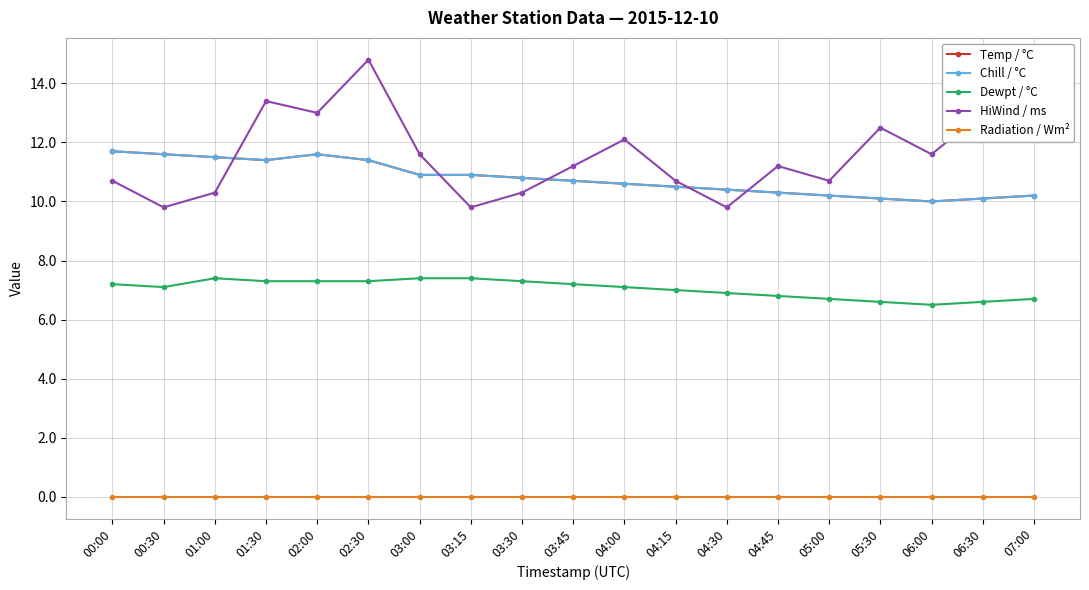

Reading left to right, transcribe all the data shown in this chart.

Temp / °C: 11.7	11.6	11.5	11.4	11.6	11.4	10.9	10.9	10.8	10.7	10.6	10.5	10.4	10.3	10.2	10.1	10.0	10.1	10.2
Chill / °C: 11.7	11.6	11.5	11.4	11.6	11.4	10.9	10.9	10.8	10.7	10.6	10.5	10.4	10.3	10.2	10.1	10.0	10.1	10.2
Dewpt / °C: 7.2	7.1	7.4	7.3	7.3	7.3	7.4	7.4	7.3	7.2	7.1	7.0	6.9	6.8	6.7	6.6	6.5	6.6	6.7
HiWind / ms: 10.7	9.8	10.3	13.4	13.0	14.8	11.6	9.8	10.3	11.2	12.1	10.7	9.8	11.2	10.7	12.5	11.6	13.0	12.1
Radiation / Wm²: 0.0	0.0	0.0	0.0	0.0	0.0	0.0	0.0	0.0	0.0	0.0	0.0	0.0	0.0	0.0	0.0	0.0	0.0	0.0